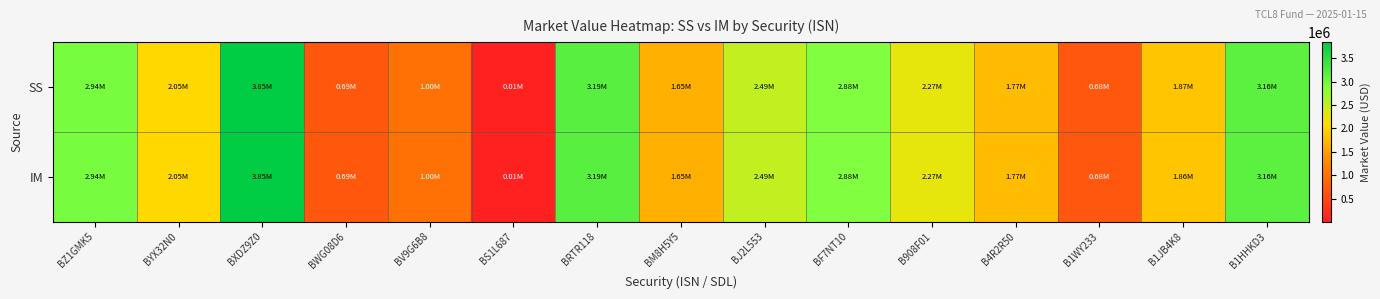

How many series are shown in this chart?

2